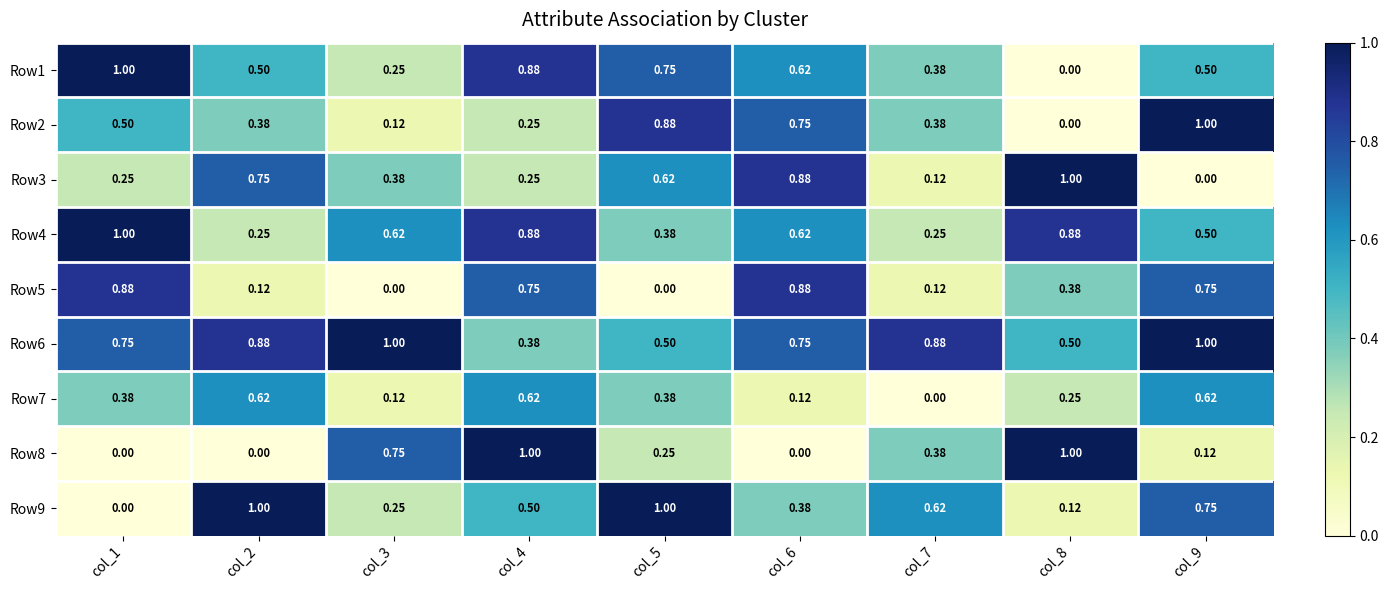

Is the value of Row9 at col_9 greater than the value of Row3 at col_1?

Yes